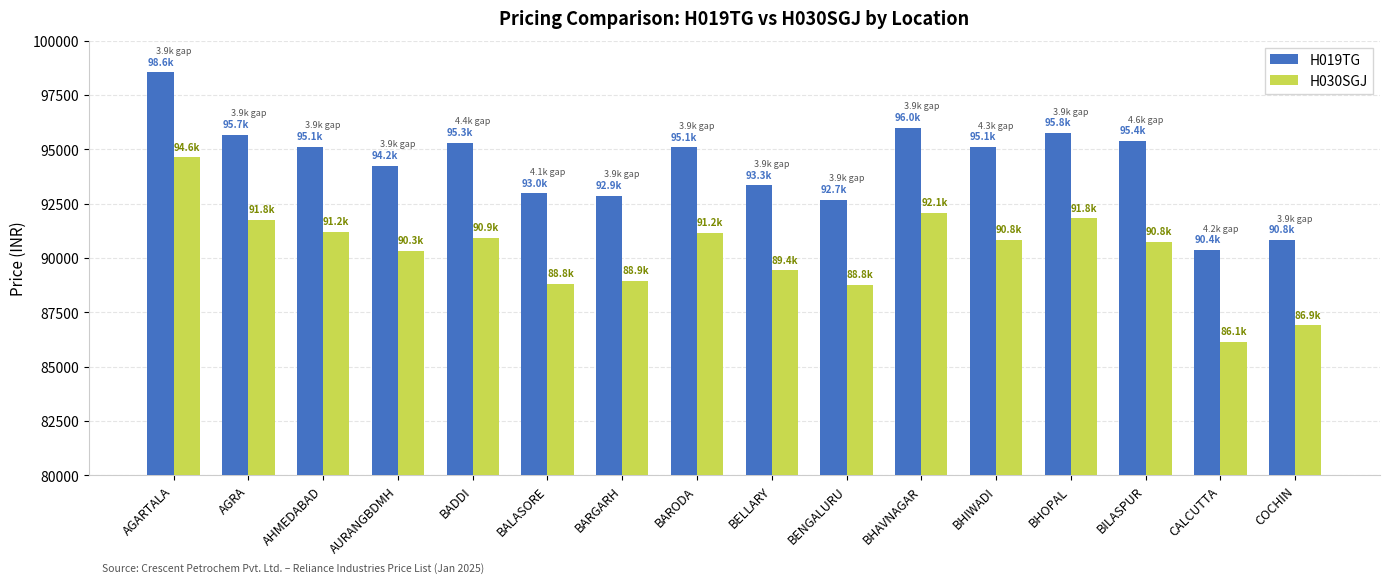

Is it true that H030SGJ equals 137662 at CALCUTTA?

False